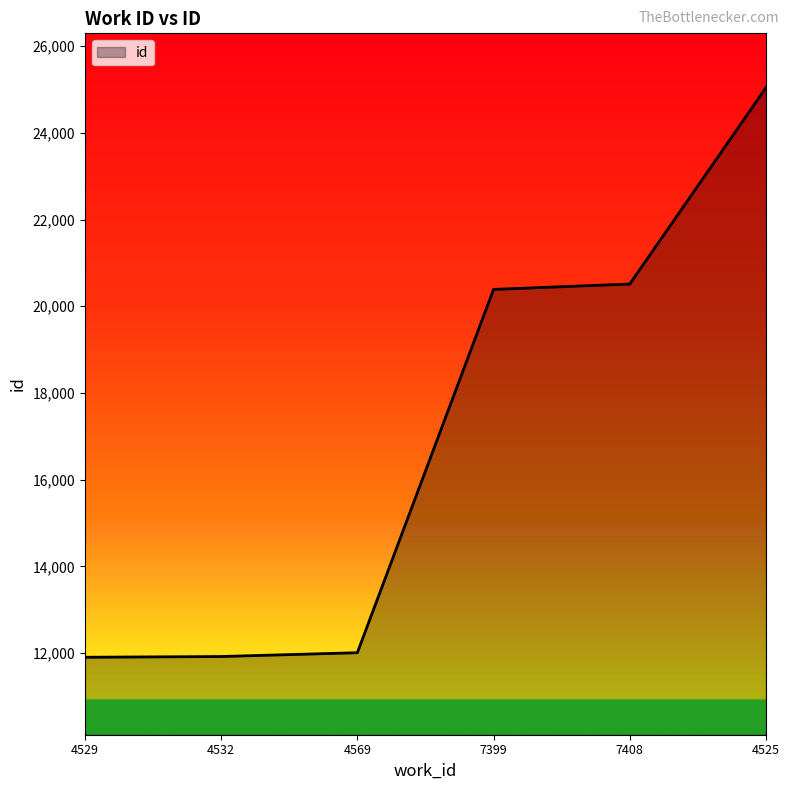

True or false: the data shows 16581 at 4529.

False